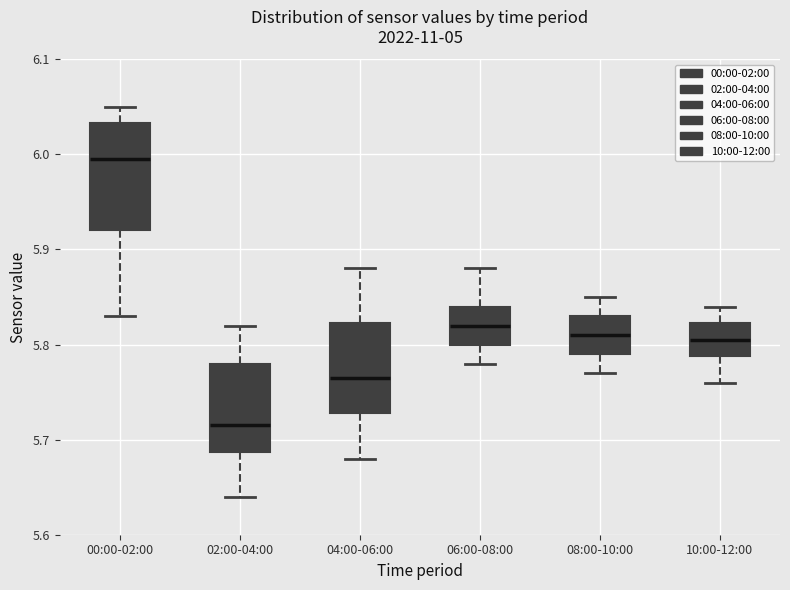

Reading left to right, transcribe this box plot: for each box, give where its median line is, the range the box spans, and where its two whiskers end, as read against the y-axis. The values are not printed on the chart, so give them approximately, as read against the axis.

00:00-02:00: median 6.00, box 5.92 to 6.03, whiskers 5.83 to 6.05
02:00-04:00: median 5.72, box 5.69 to 5.78, whiskers 5.64 to 5.82
04:00-06:00: median 5.77, box 5.73 to 5.82, whiskers 5.68 to 5.88
06:00-08:00: median 5.82, box 5.80 to 5.84, whiskers 5.78 to 5.88
08:00-10:00: median 5.81, box 5.79 to 5.83, whiskers 5.77 to 5.85
10:00-12:00: median 5.81, box 5.79 to 5.82, whiskers 5.76 to 5.84